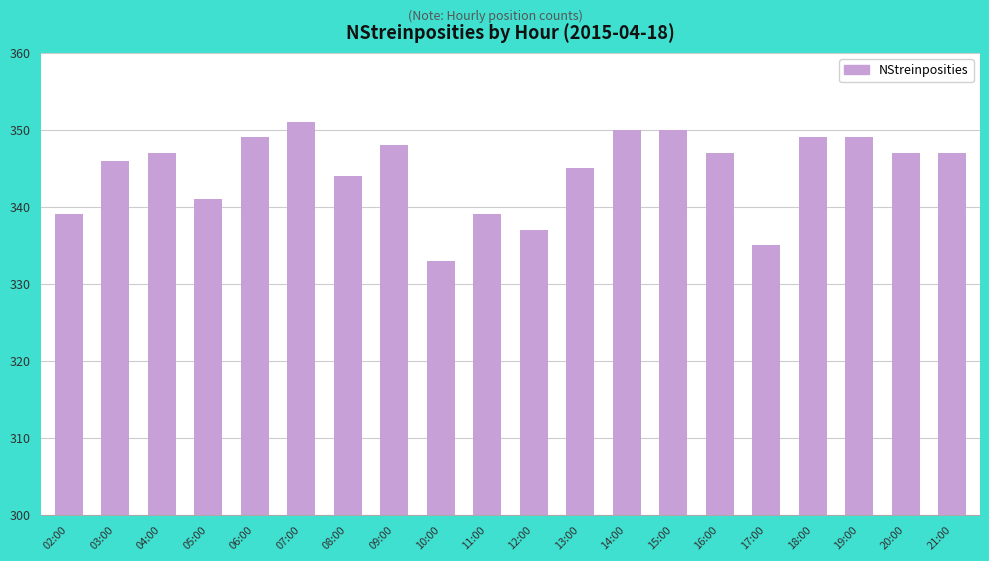

Where is the data nearest to the value 342?

05:00